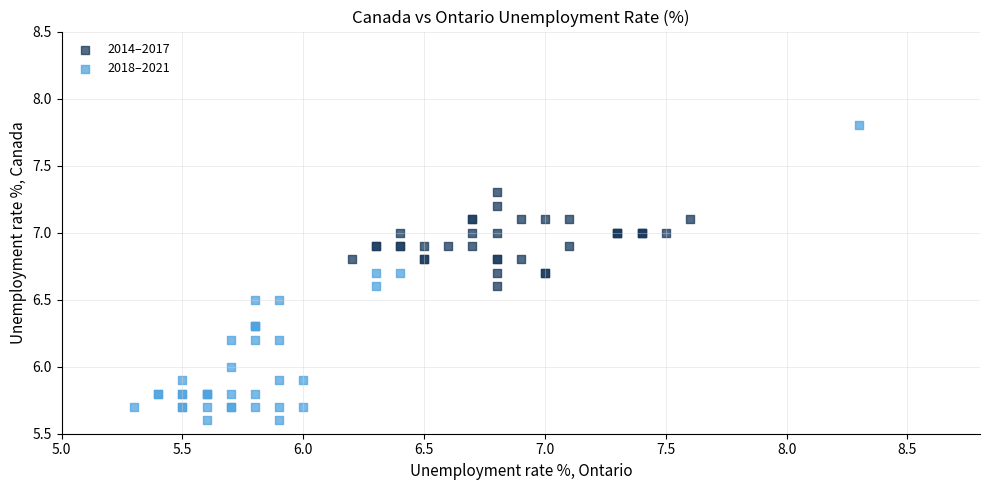

Which series has the largest Y range (max minus min)?

2018–2021